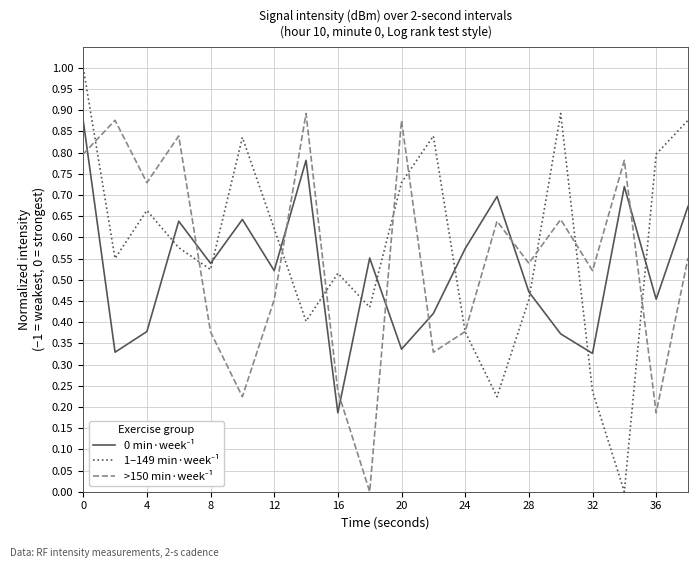

How many lines are shown in the chart?

3